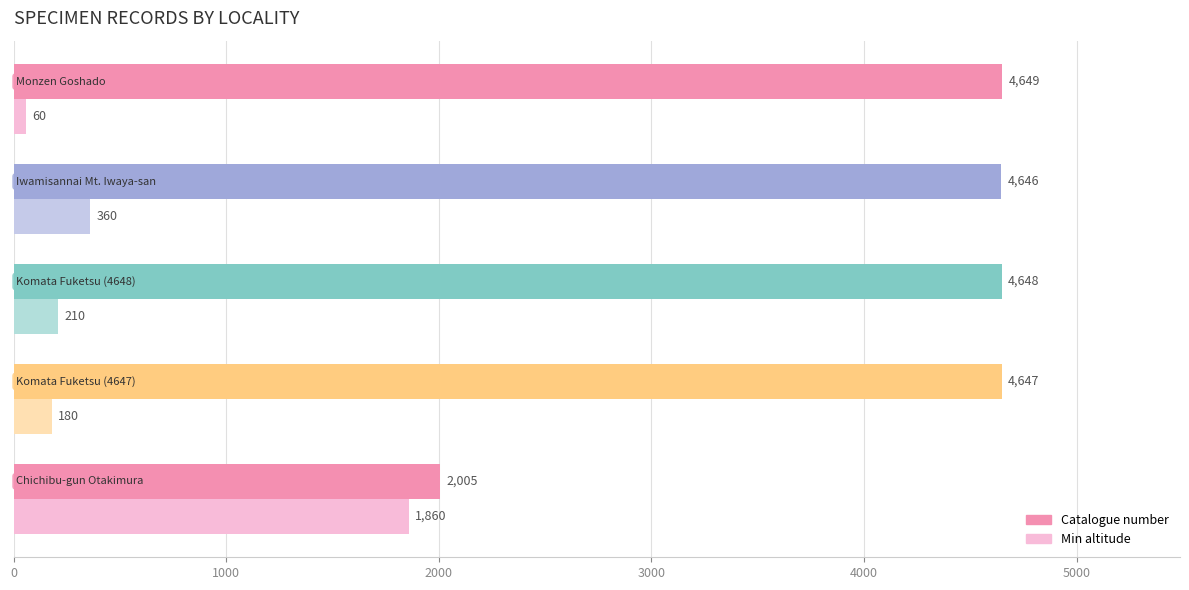

Which series has the largest range (max minus min)?

Catalogue number